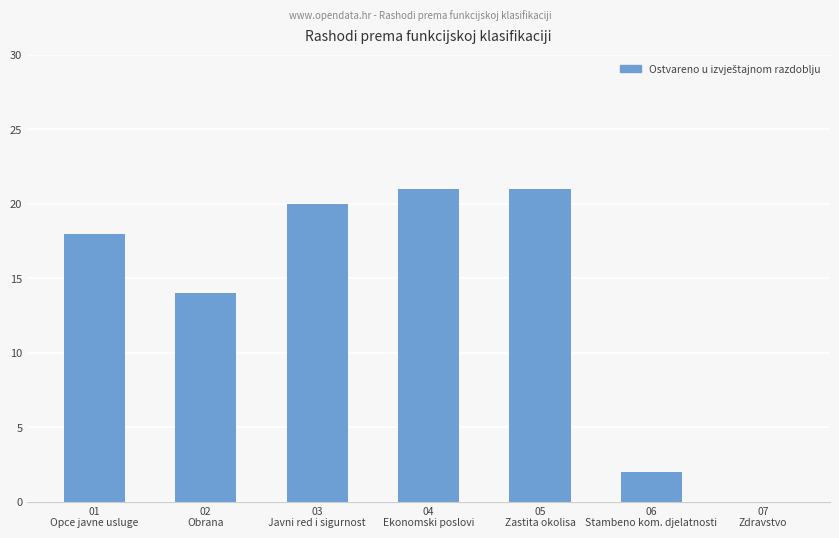

Does the chart contain stacked bars?

No